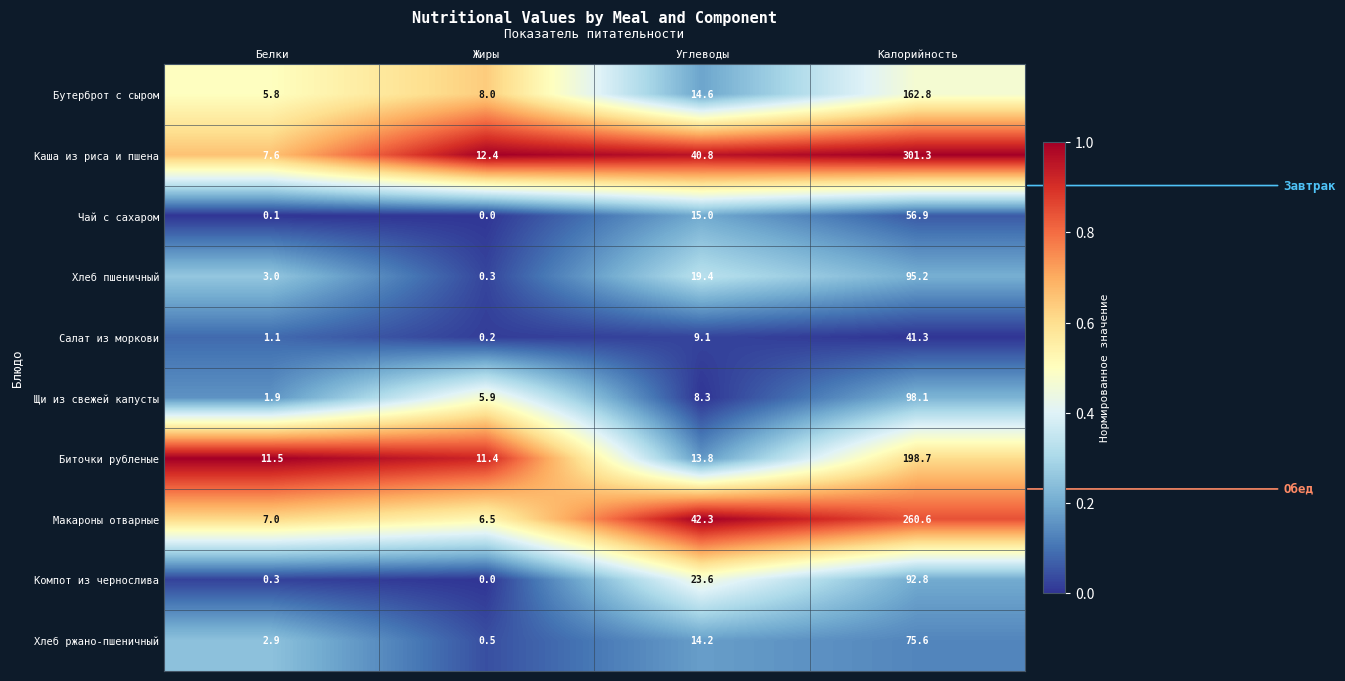

At Углеводы, list the series in order from smallest to largest.

Щи из свежей капусты, Салат из моркови, Биточки рубленые, Хлеб ржано-пшеничный, Бутерброт с сыром, Чай с сахаром, Хлеб пшеничный, Компот из чернослива, Каша из риса и пшена, Макароны отварные